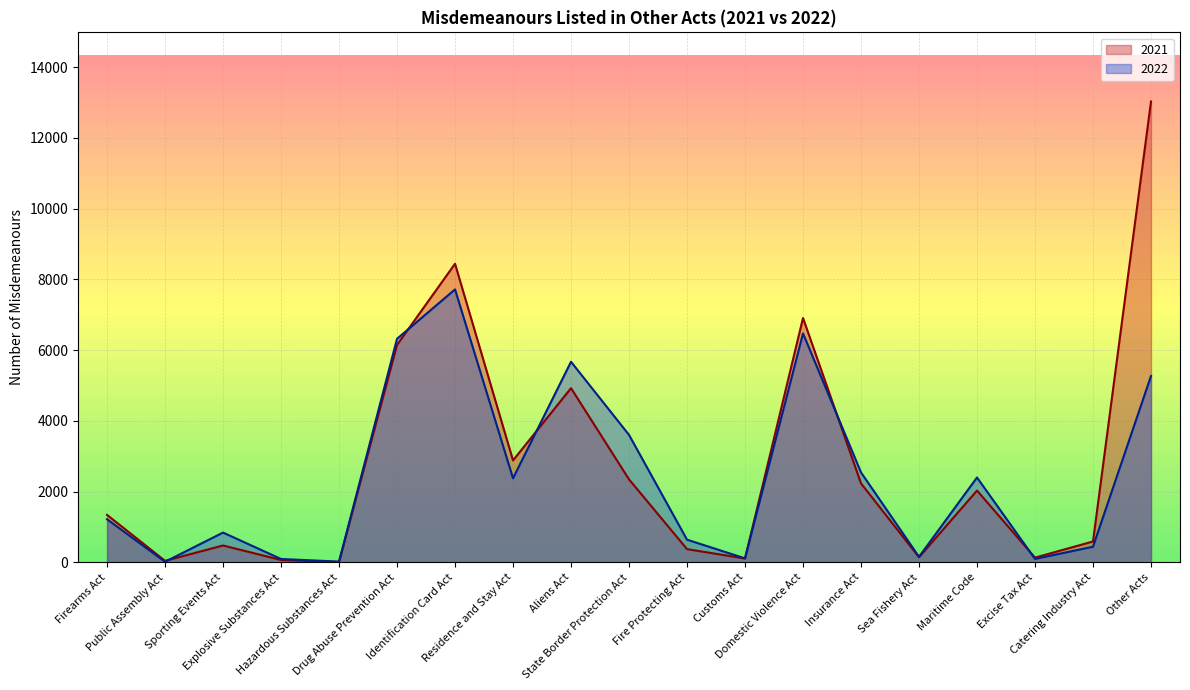

How many intersections are there between 2022 and 2021?

6